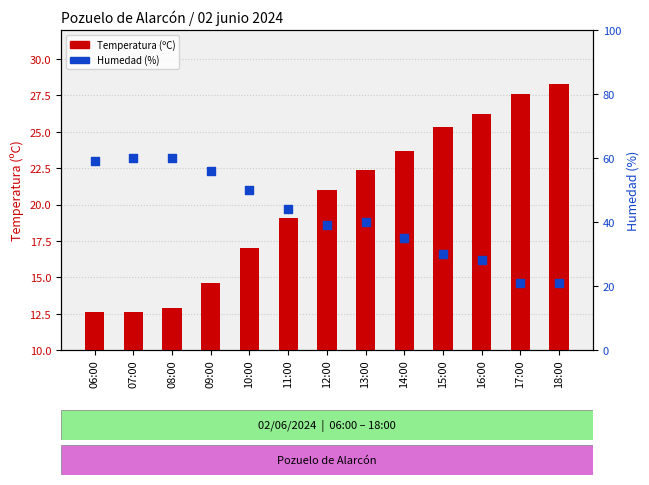

Is the value of Temperatura (ºC) at 16:00 greater than the value of Humedad (%) at 09:00?

No